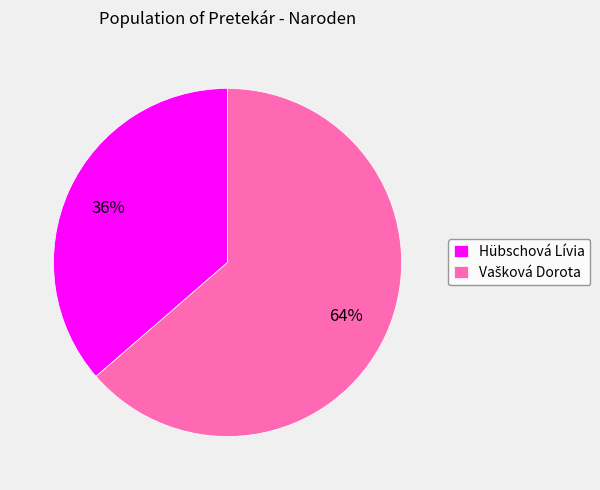

To the nearest percent, what percentage of the pie is Hübschová Lívia?

36%